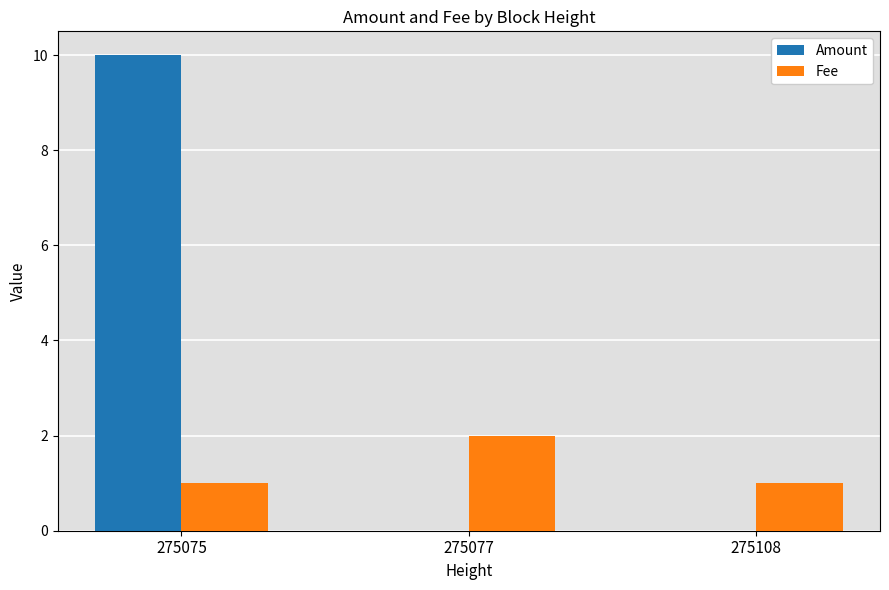

What is the sum of all Amount values?

10